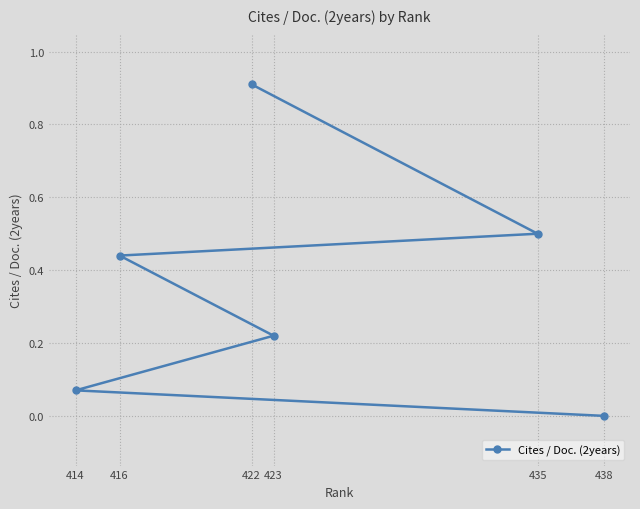

Which label corresponds to the largest value in the chart?

422